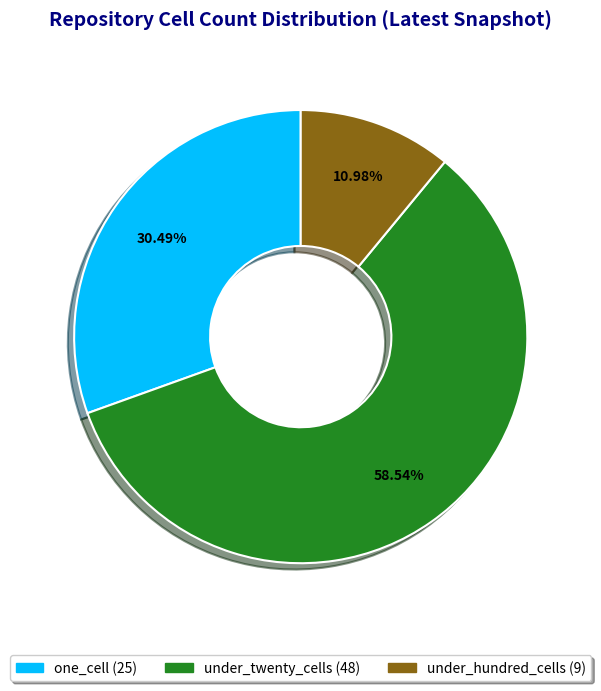

How many segments does this pie chart have?

3